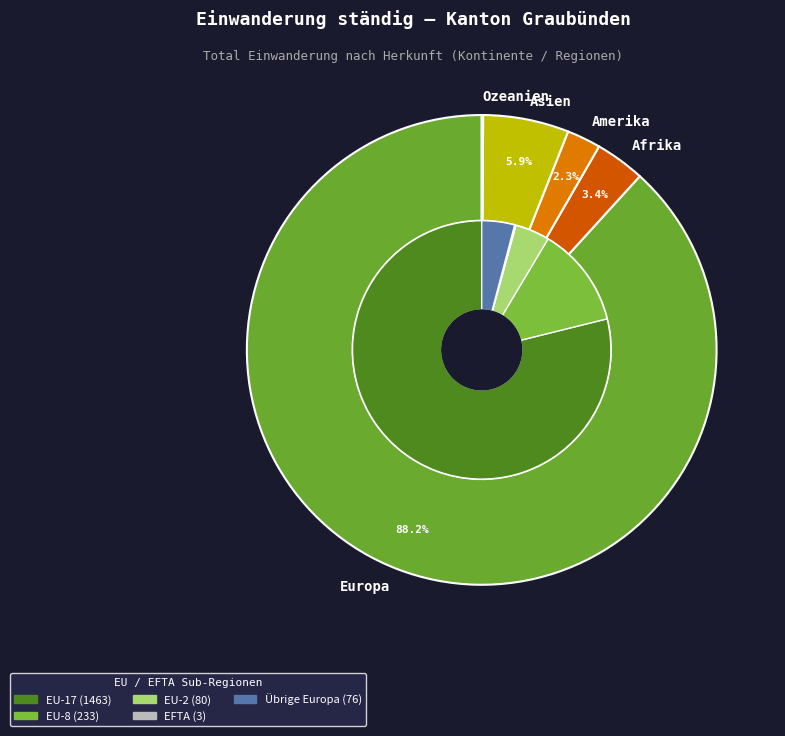

Is the sum of Afrika and Ozeanien greater than half?

No